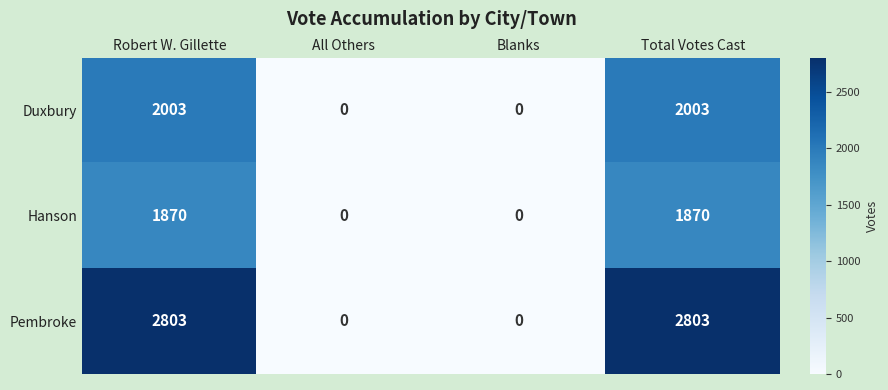

Which series changed the most between All Others and Total Votes Cast?

Pembroke